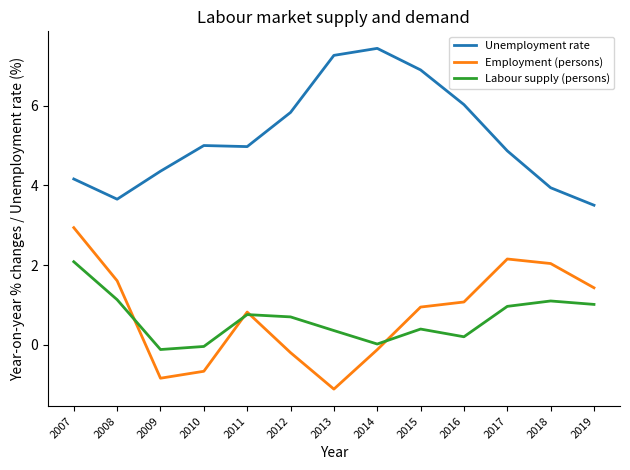

True or false: Employment (persons) has a value of 2.0 at 2018.

True